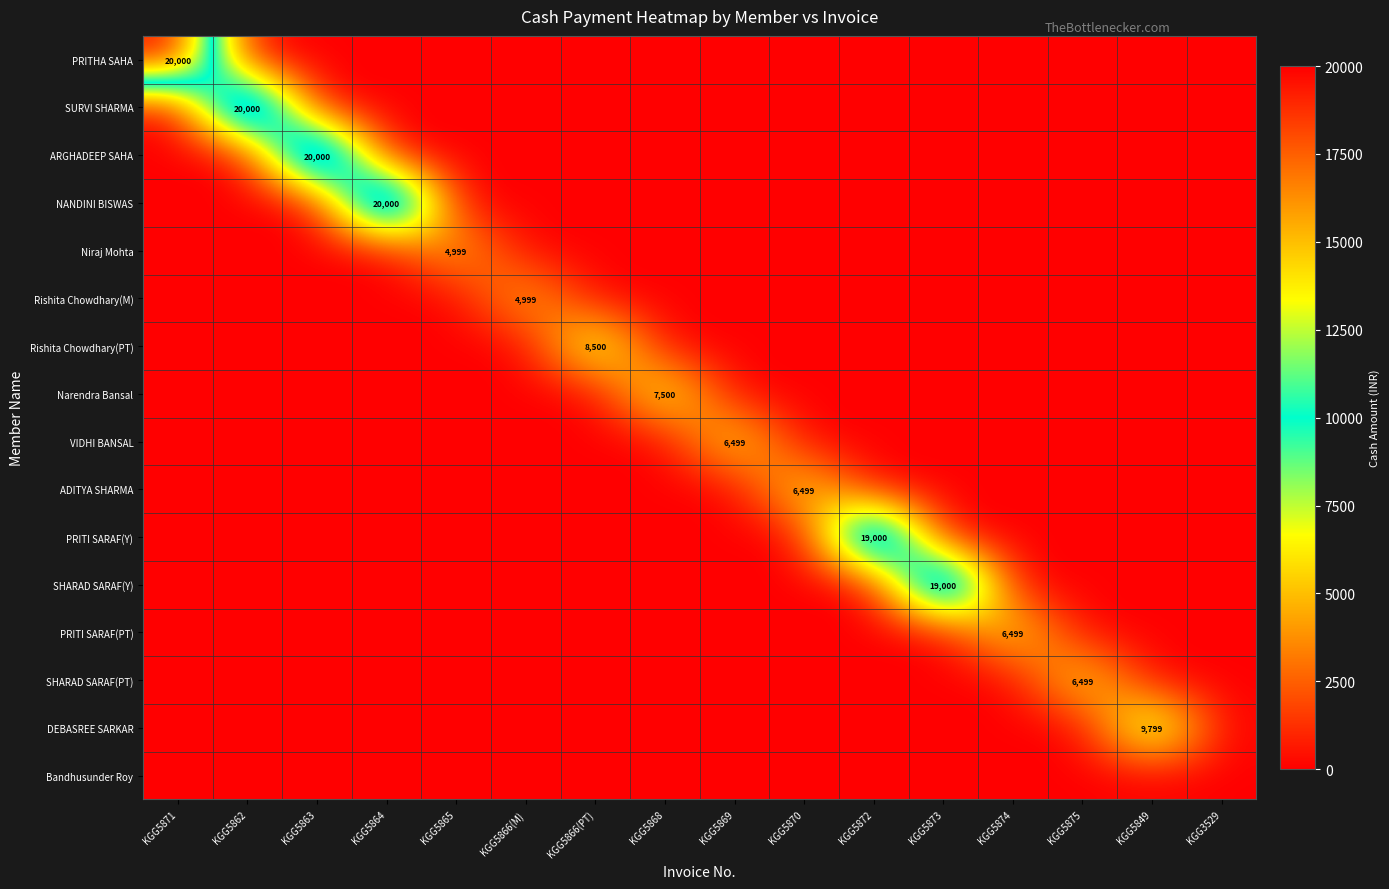

True or false: SHARAD SARAF(Y) has a value of 19000 at KGG5873.

True